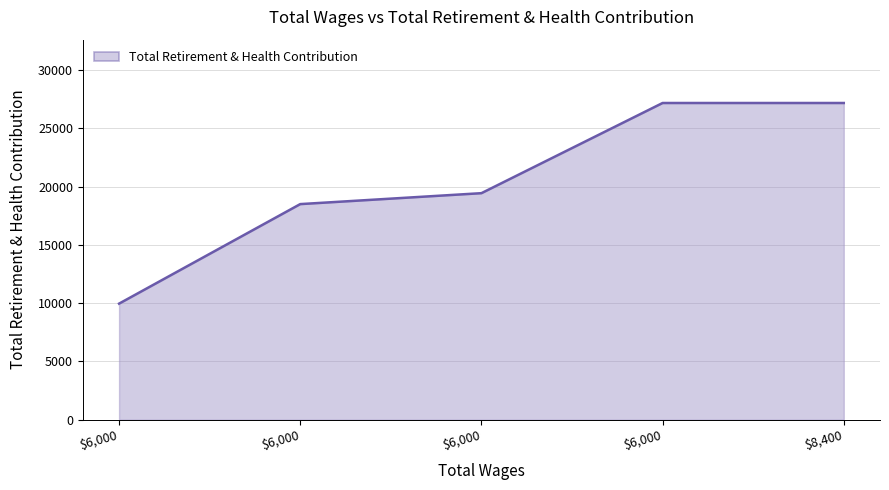

At which category does the chart reach its peak across all series?

8400.0